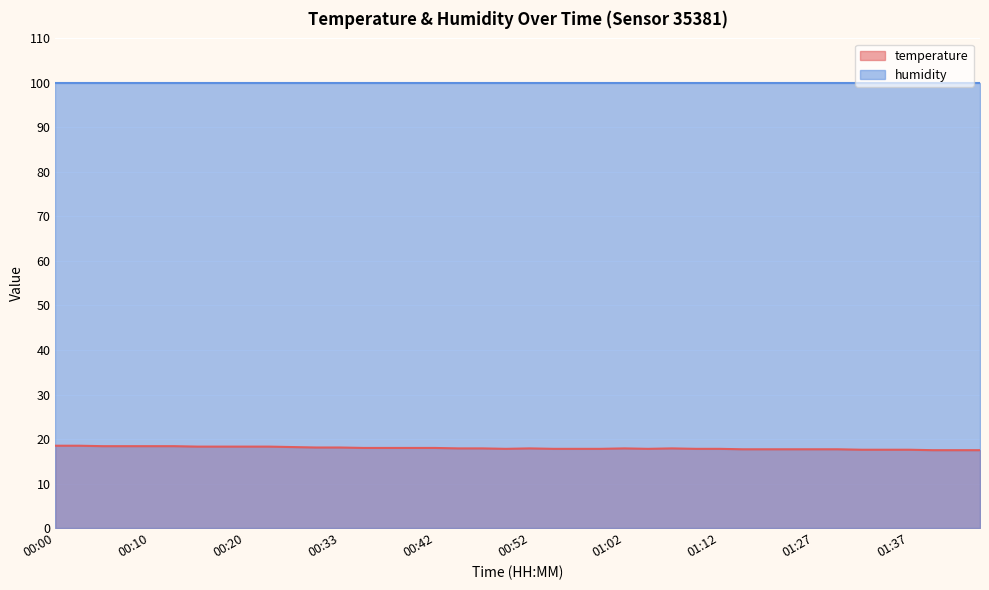

Between 00:52 and 00:57, which is larger?

00:52